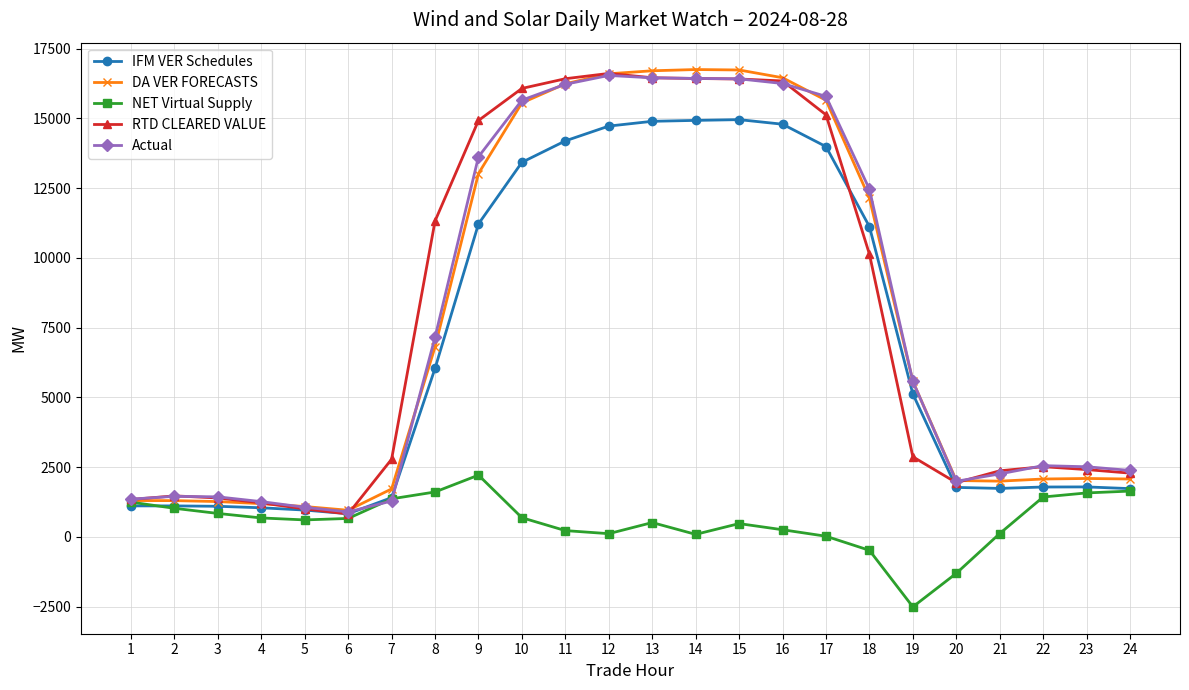

At how many categories does at least one series exceed 10596?

11